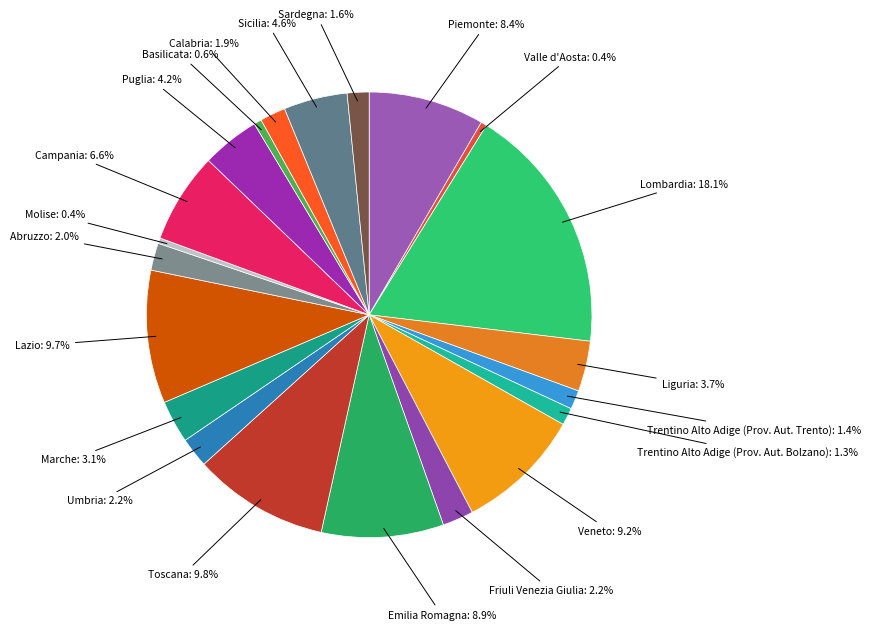

How many segments does this pie chart have?

21